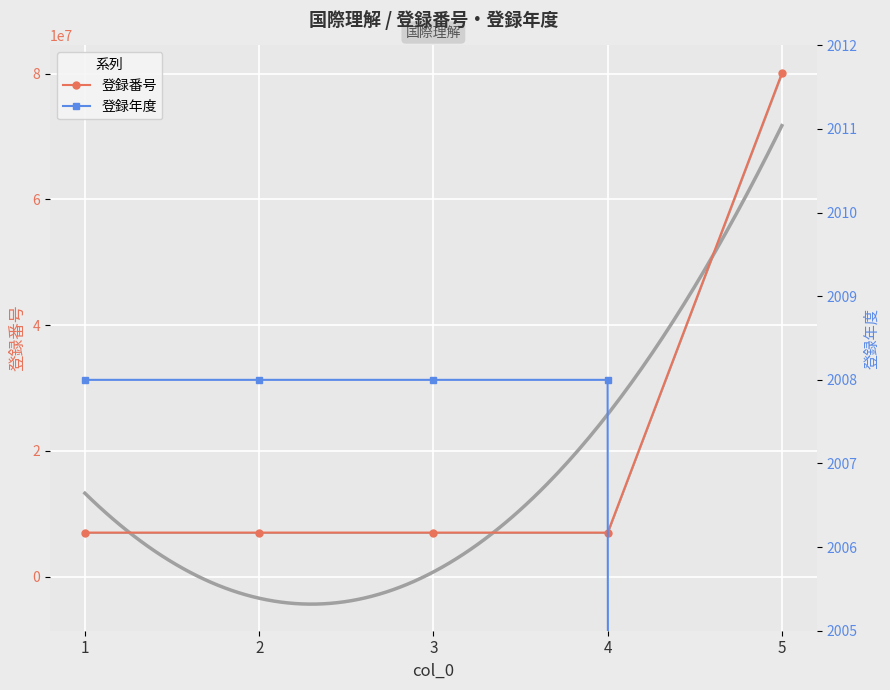

What is the average value of the 登録年度 series?

1606